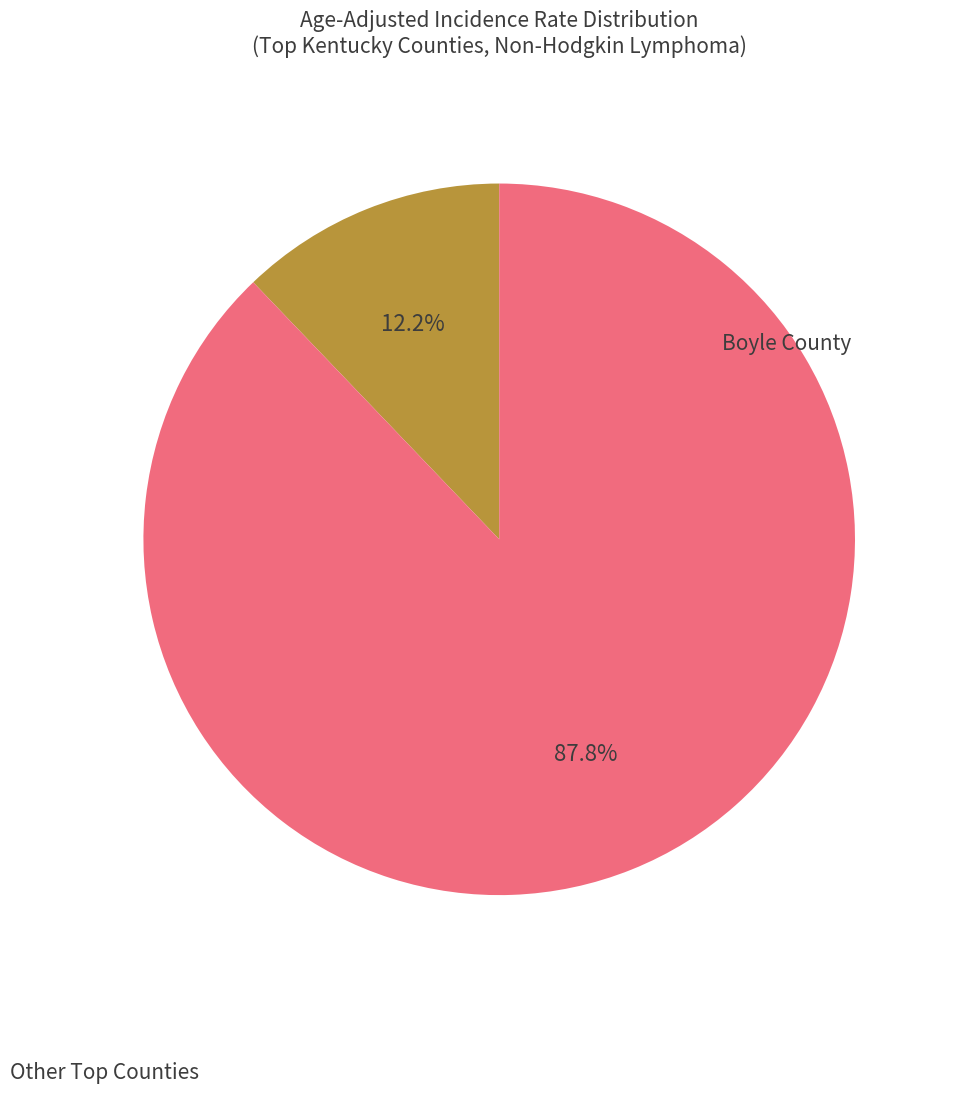

Is there a majority slice in this chart?

Yes